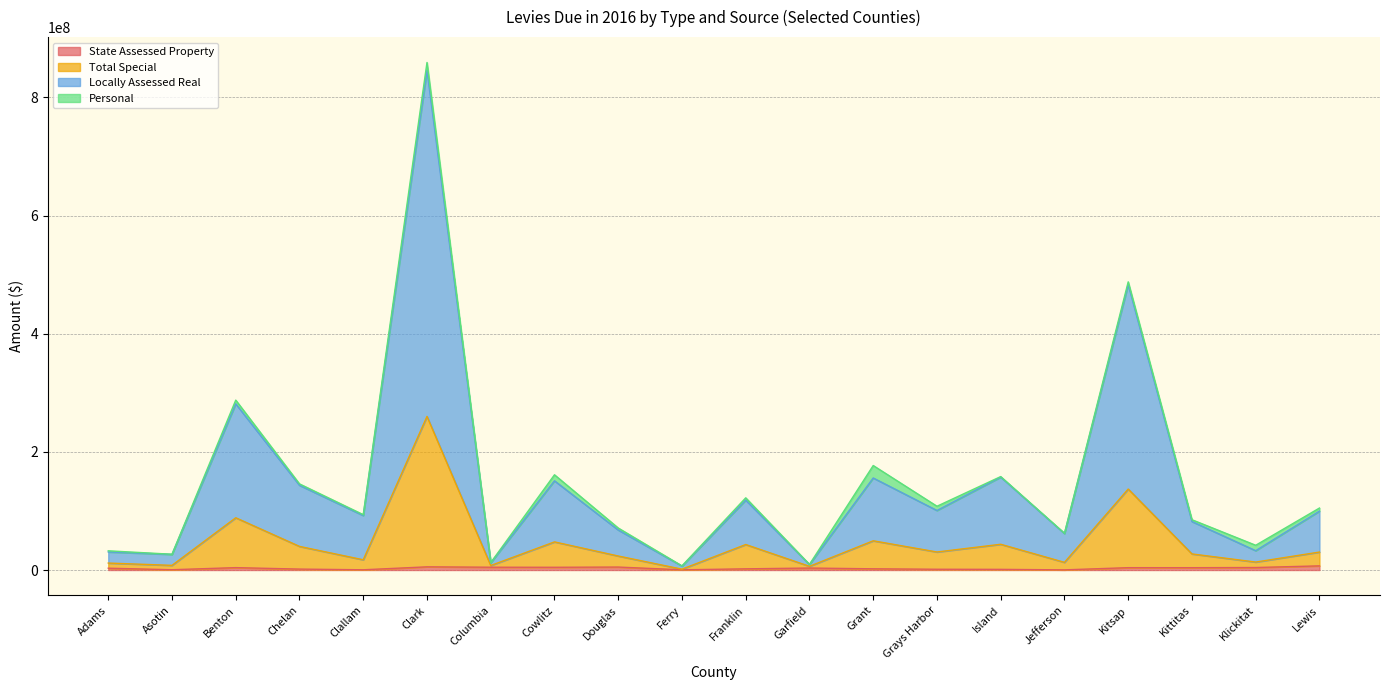

True or false: Total Special has a value of 50378677.4 at Lewis.

False